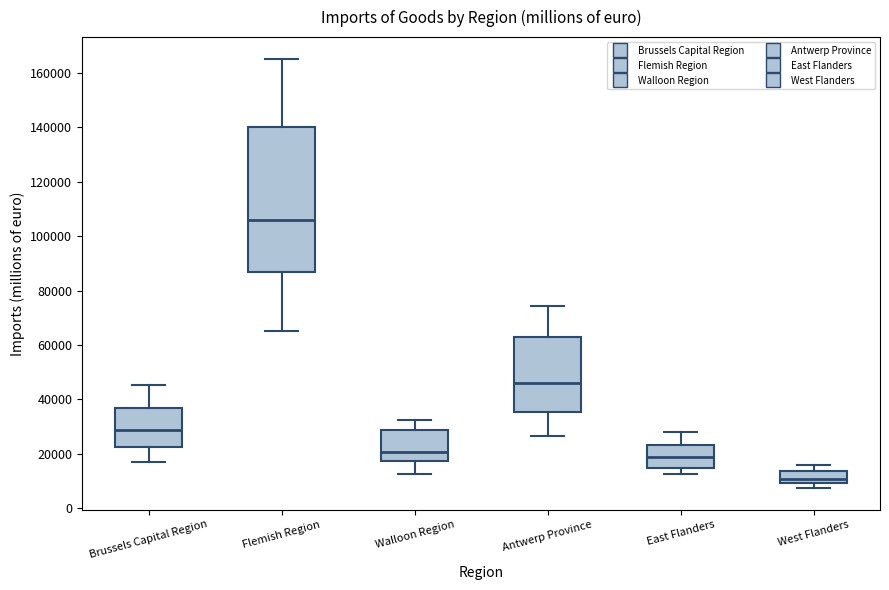

Where is the upper edge of the box for Flemish Region on the y-axis? The values are not printed on the chart, so give them approximately, as read against the axis.

140000